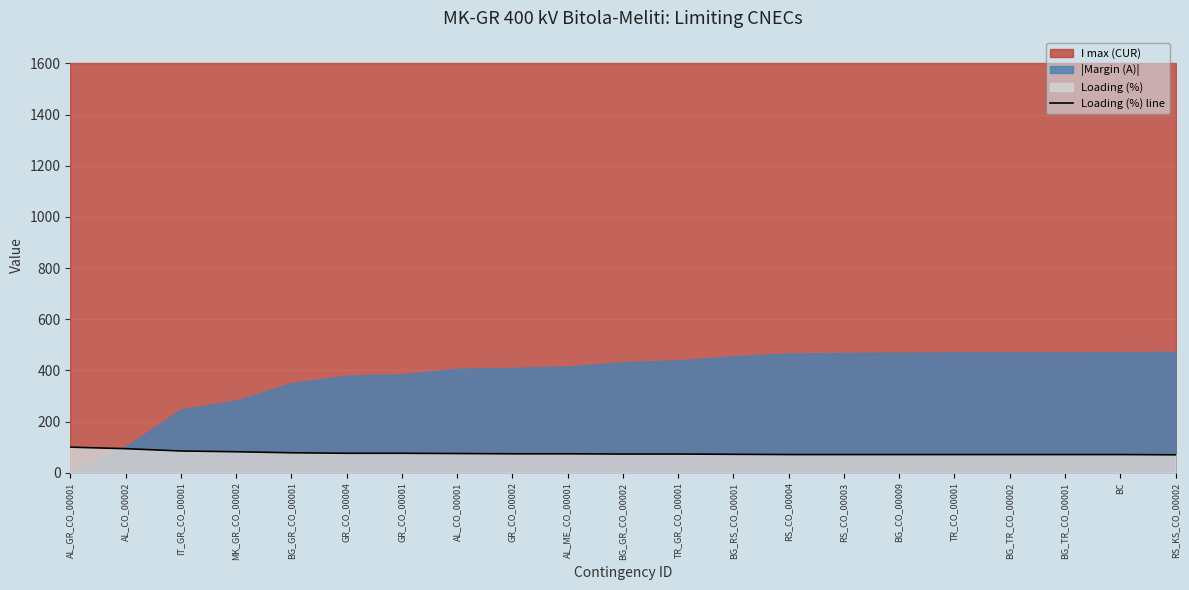

Reading left to right, what are all the values shown in this chart?

AL_GR_CO_00001=100	AL_CO_00002=94	IT_GR_CO_00001=85	MK_GR_CO_00002=82	BG_GR_CO_00001=78	GR_CO_00004=76	GR_CO_00001=76	AL_CO_00001=75	GR_CO_00002=74	AL_ME_CO_00001=74	BG_GR_CO_00002=73	TR_GR_CO_00001=73	BG_RS_CO_00001=72	RS_CO_00004=71	RS_CO_00003=71	BG_CO_00009=71	TR_CO_00001=71	BG_TR_CO_00002=71	BG_TR_CO_00001=71	BC=71	RS_KS_CO_00002=70